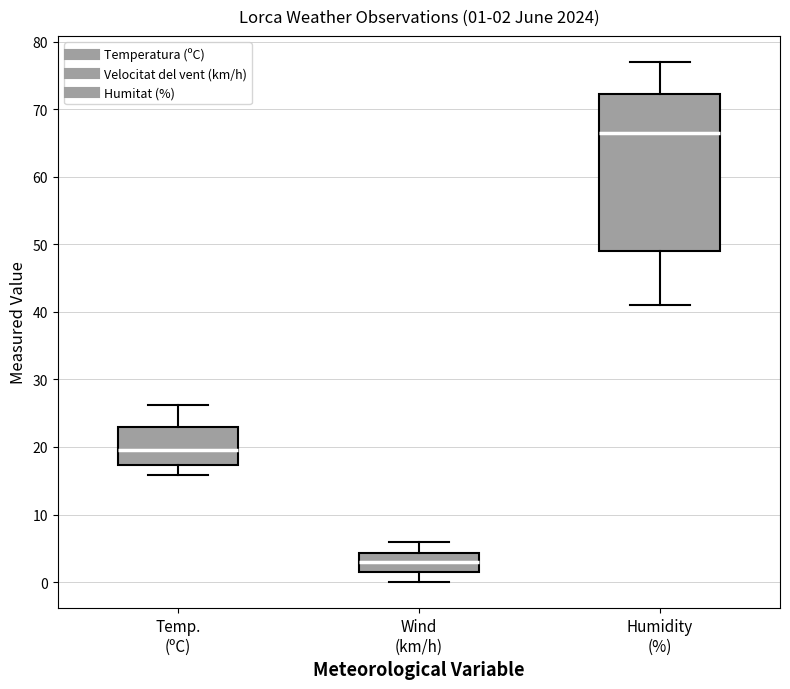

Which box has the lowest median line?

Wind (km/h)